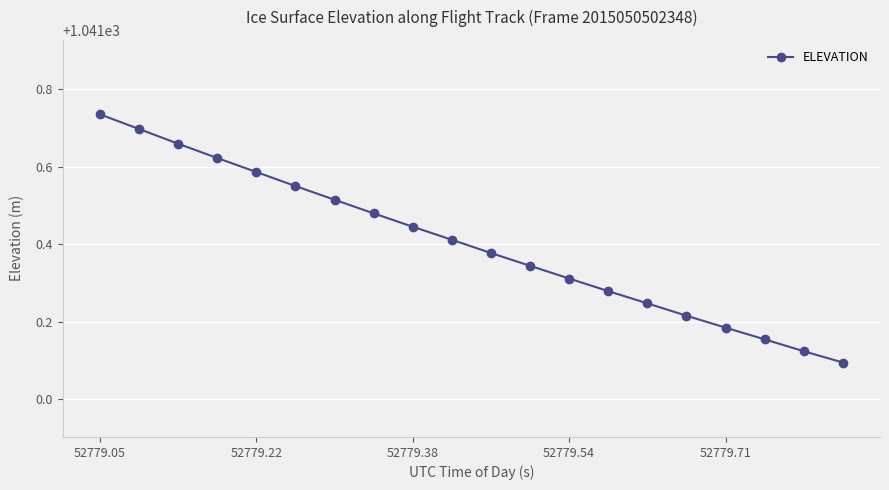

True or false: the data has more than 1 interior local peaks.

False